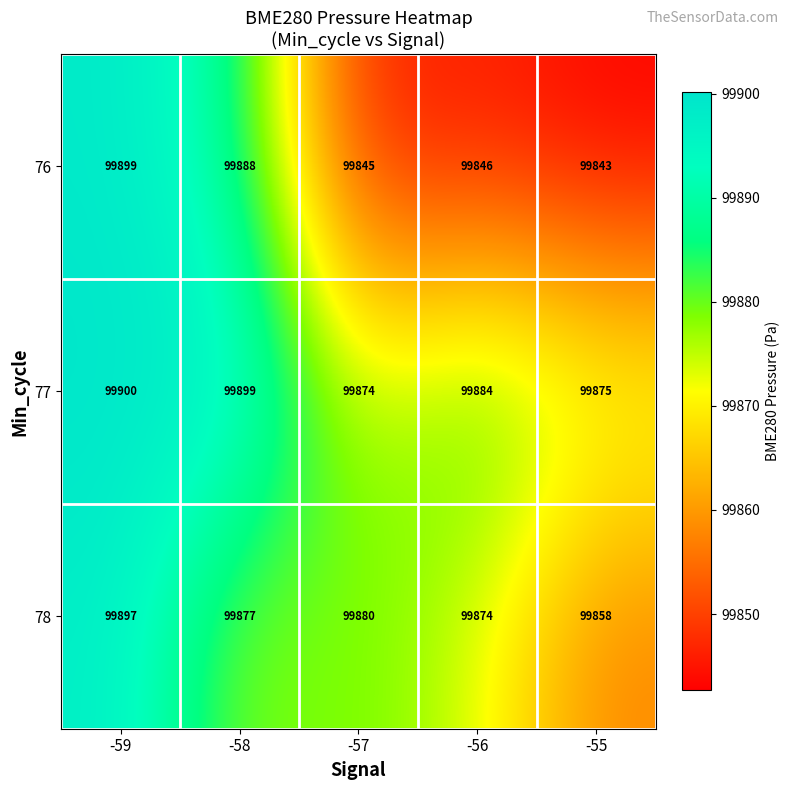

True or false: 77 has a value of 99900 at -59.

True